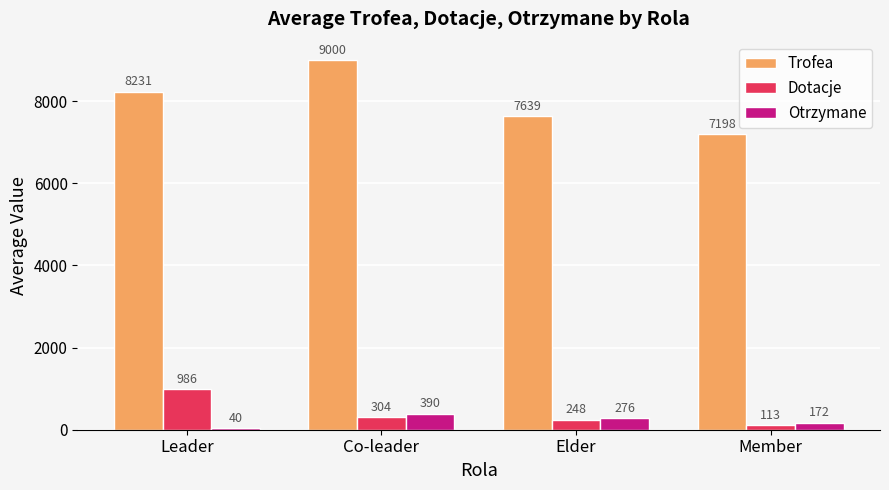

Does the chart contain stacked bars?

No